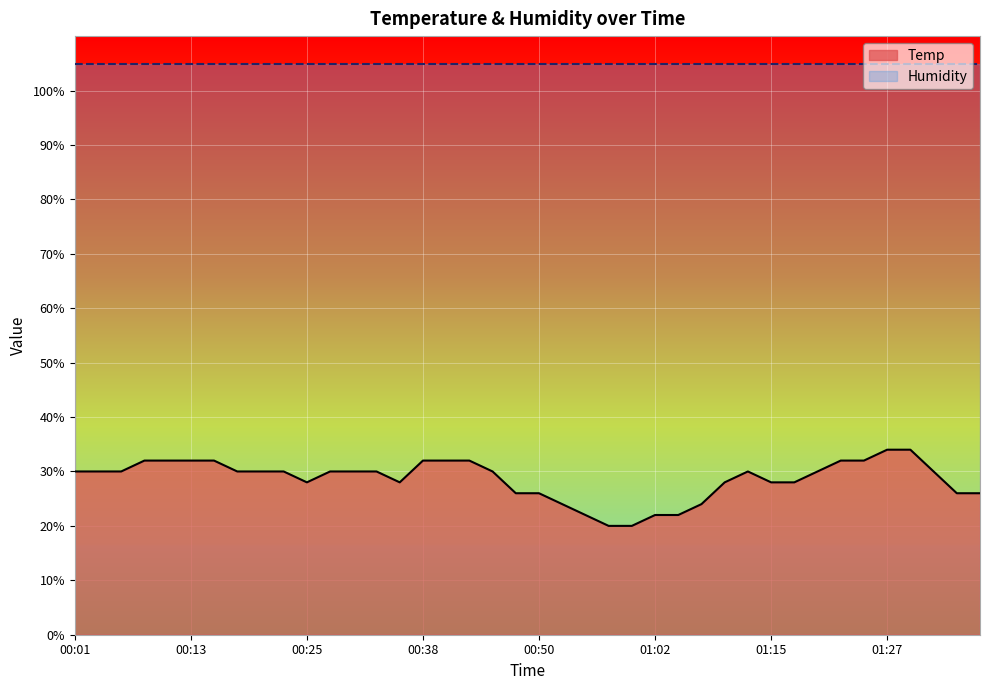

What is the sum of the values at 00:25 and 00:08?

60.0